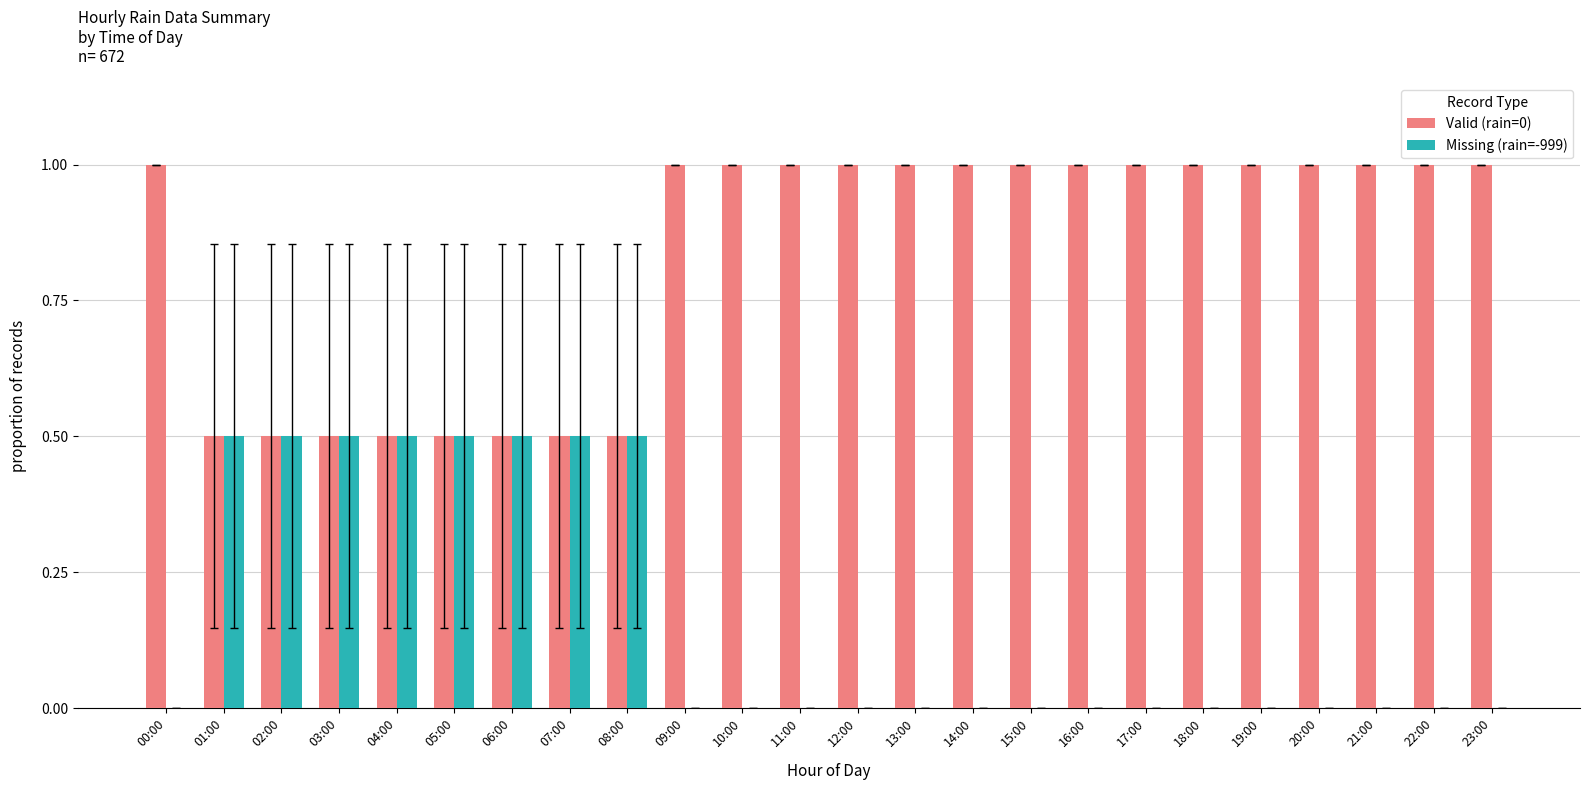

Which series has the largest total across all categories?

Valid (rain=0)